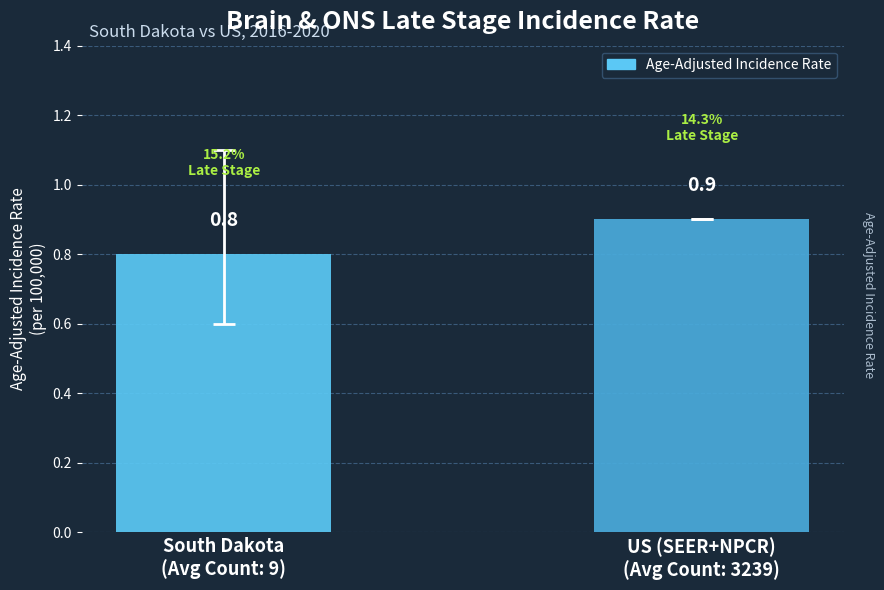

What is the minimum value shown in the chart?

0.8